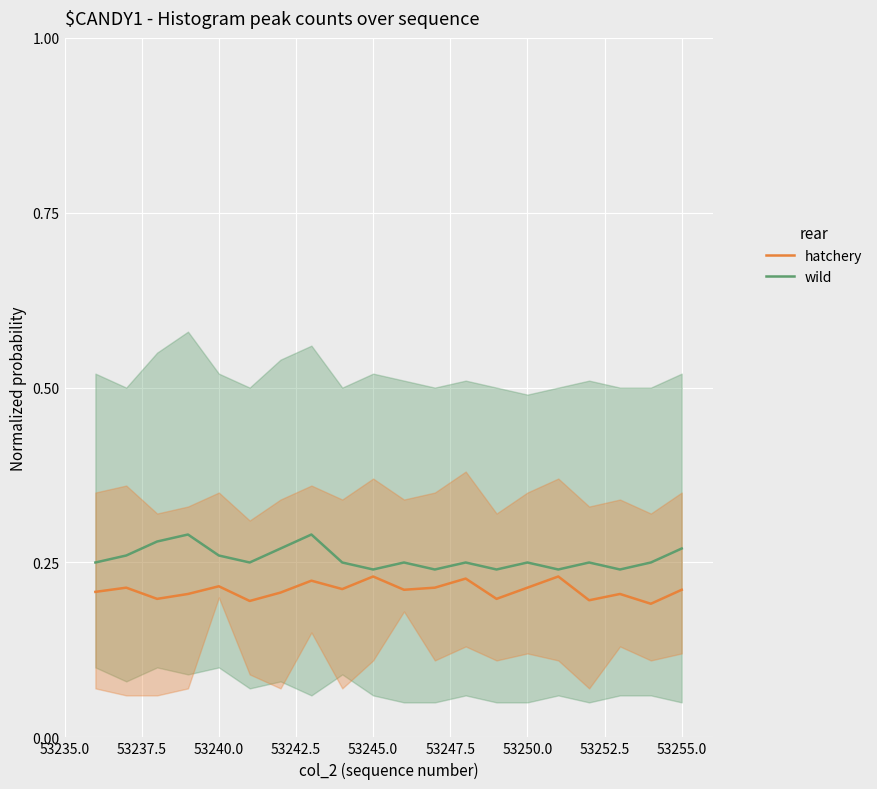

True or false: wild and hatchery intersect in this chart.

False